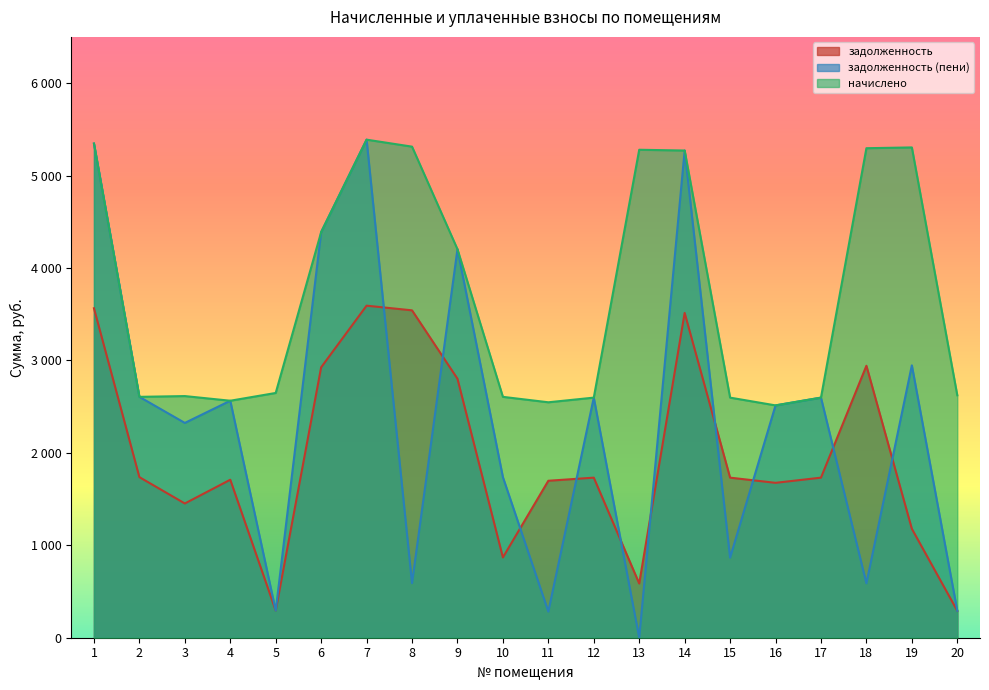

Between 7 and 18, which is larger?

7